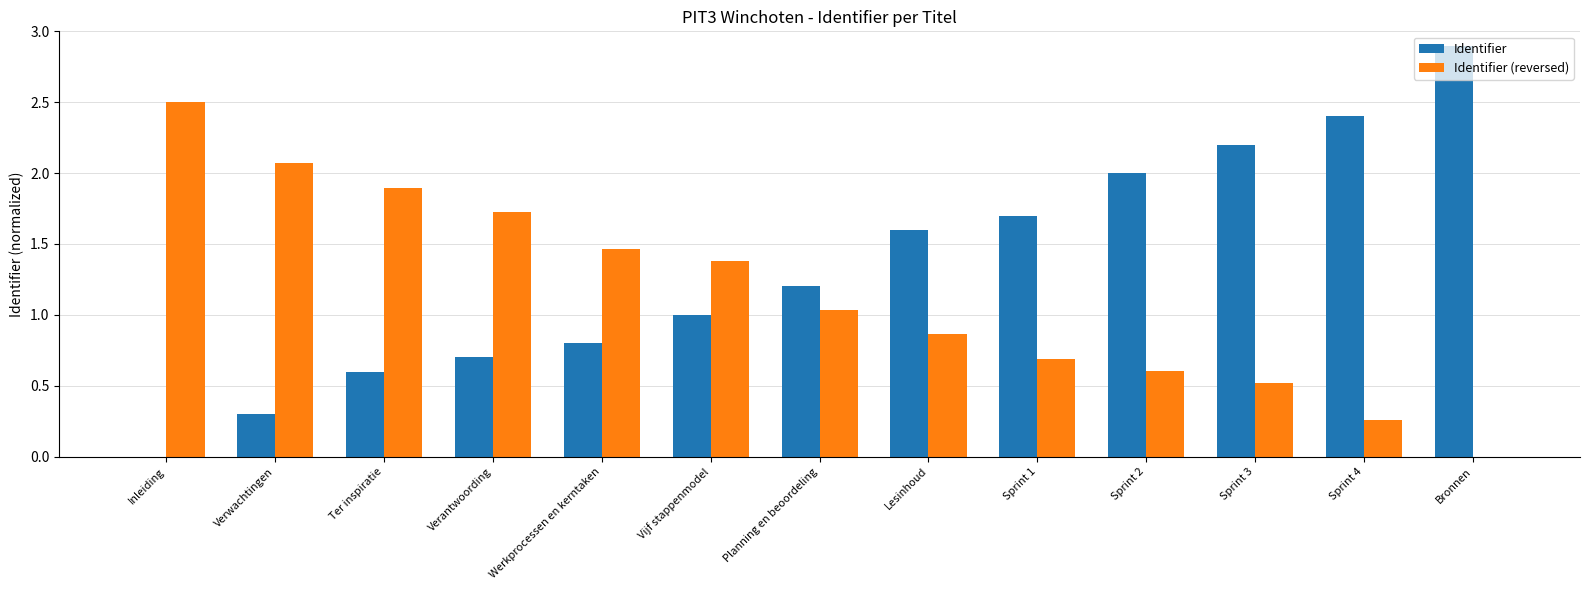

Is it true that Identifier equals -1.2 at Inleiding?

False